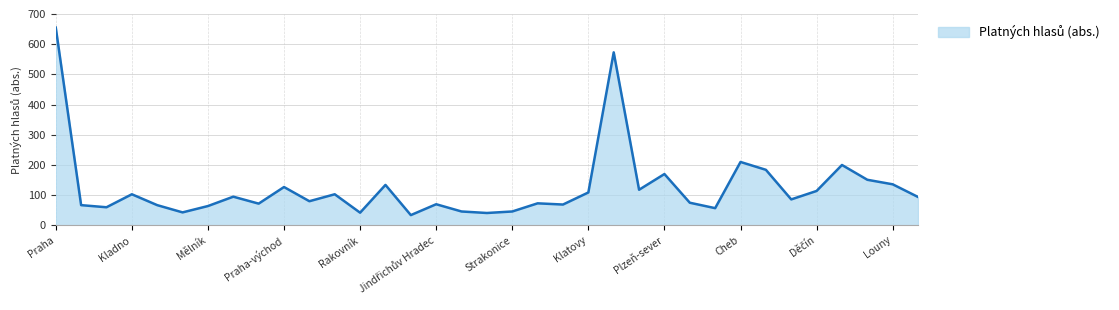

Does the chart have visible grid lines?

Yes